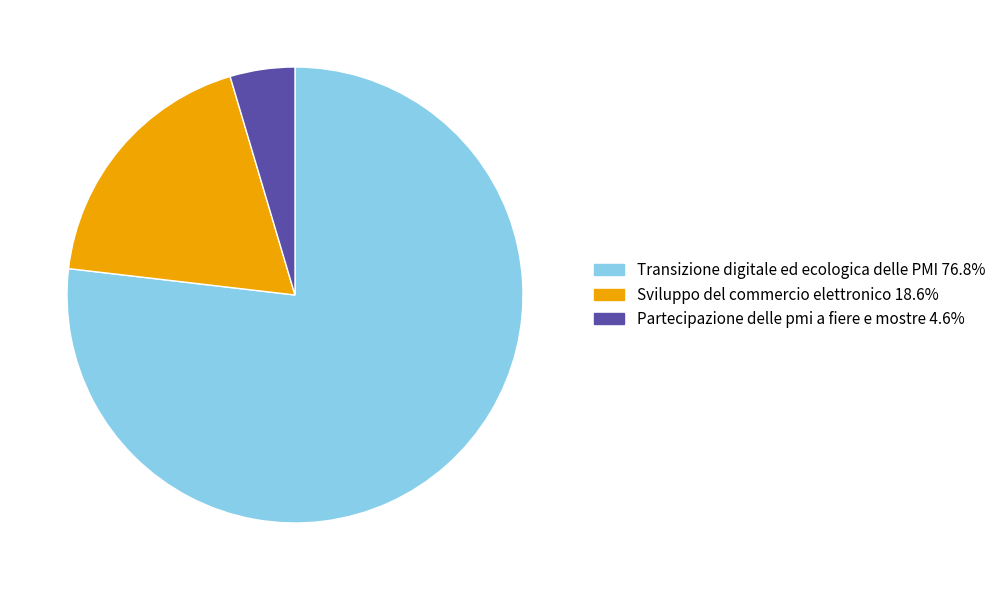

Rank the categories by value from lowest to highest.

Partecipazione delle pmi a fiere e mostre, Sviluppo del commercio elettronico, Transizione digitale ed ecologica delle PMI